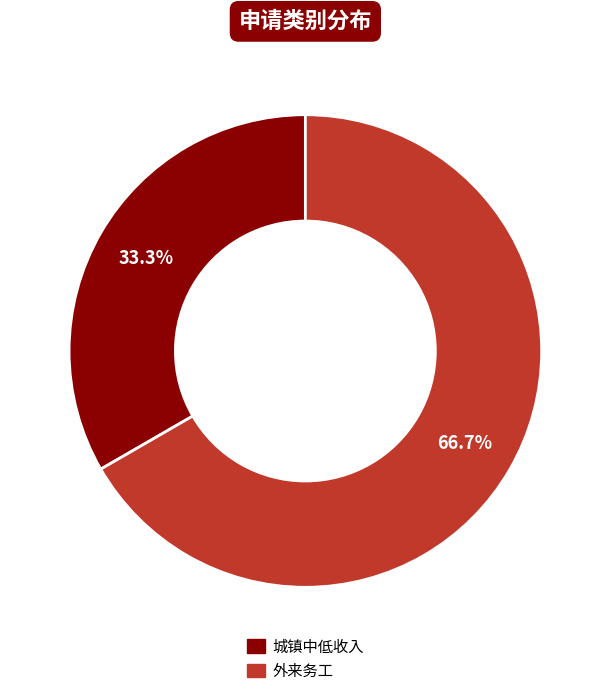

To the nearest percent, what portion does 外来务工 represent?

67%